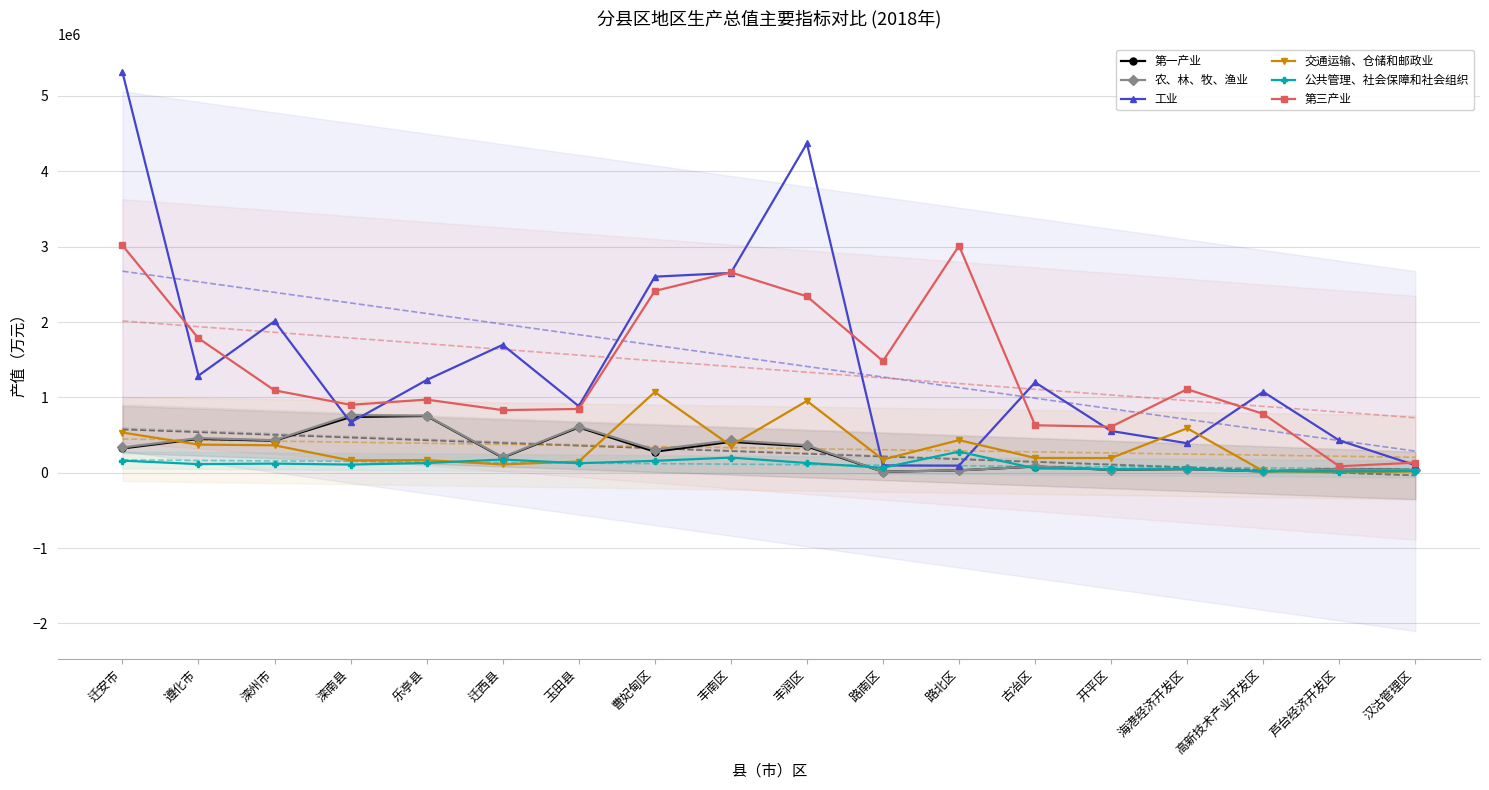

What is the difference between the maximum and minimum values in the 农、林、牧、渔业 series?

750665